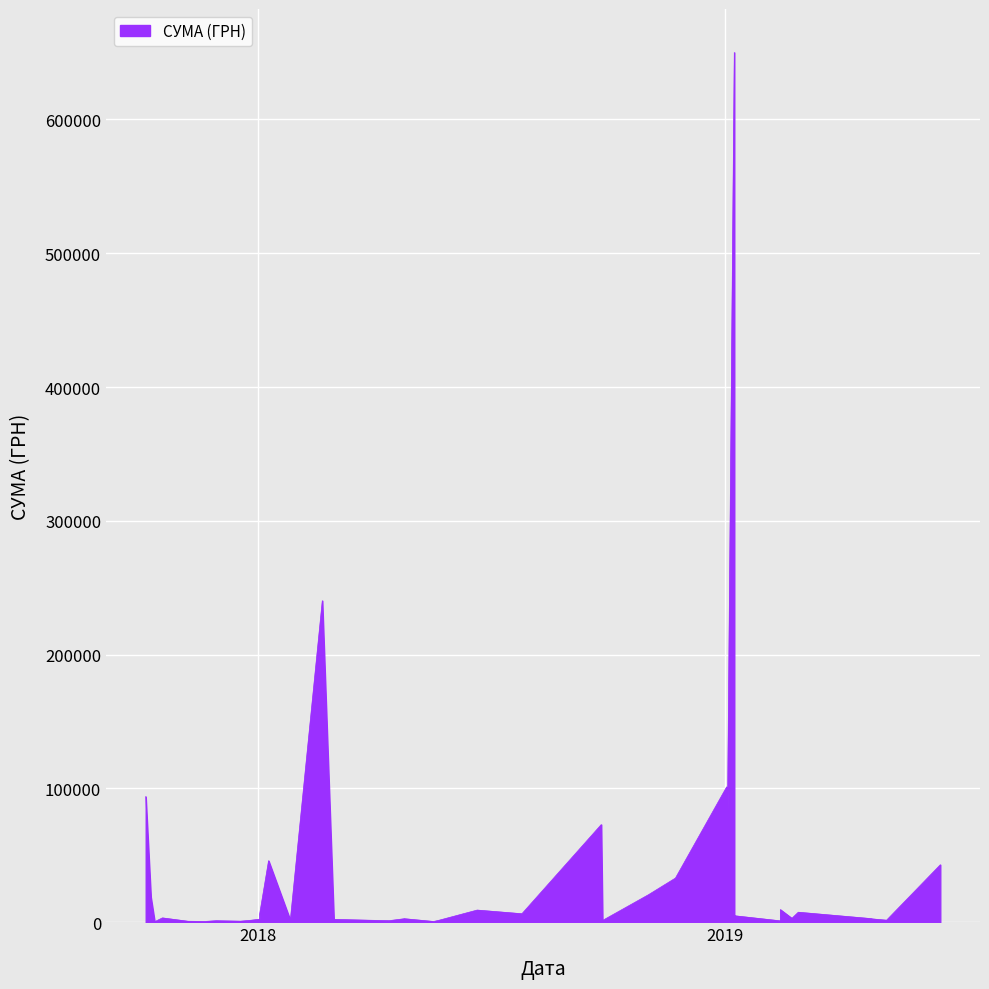

Does the chart display data point markers on the line(s)?

No